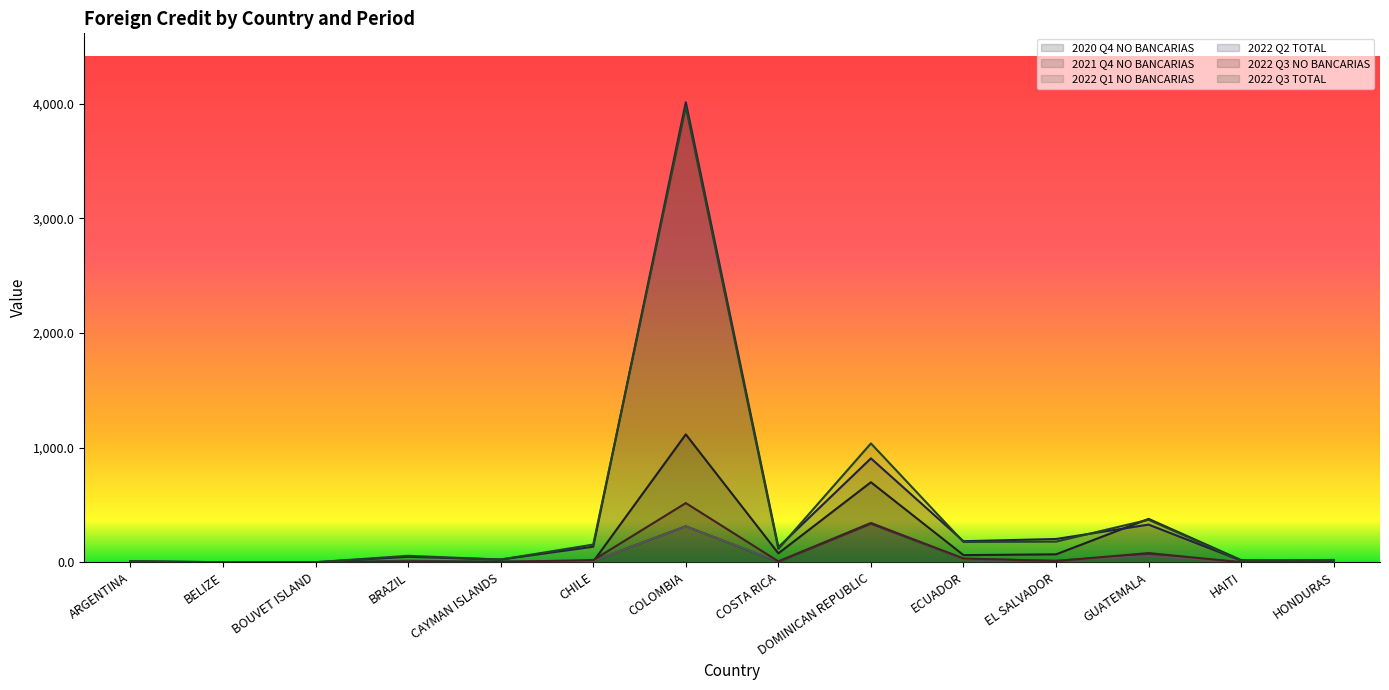

At which category does 2022 Q1 NO BANCARIAS reach its first local peak?

BRAZIL